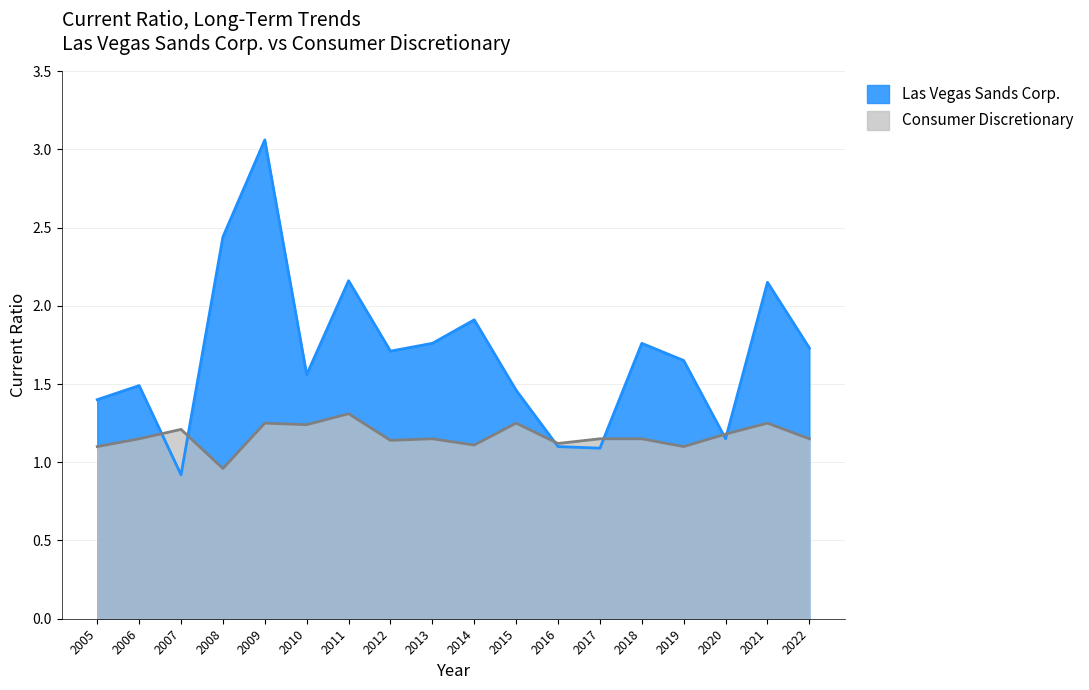

Reading right to left, list all the values displayed in this chart.

Las Vegas Sands Corp.: 1.7	2.1	1.1	1.6	1.8	1.1	1.1	1.5	1.9	1.8	1.7	2.2	1.6	3.1	2.4	0.9	1.5	1.4
Consumer Discretionary: 1.1	1.2	1.2	1.1	1.1	1.1	1.1	1.2	1.1	1.1	1.1	1.3	1.2	1.2	1.0	1.2	1.1	1.1